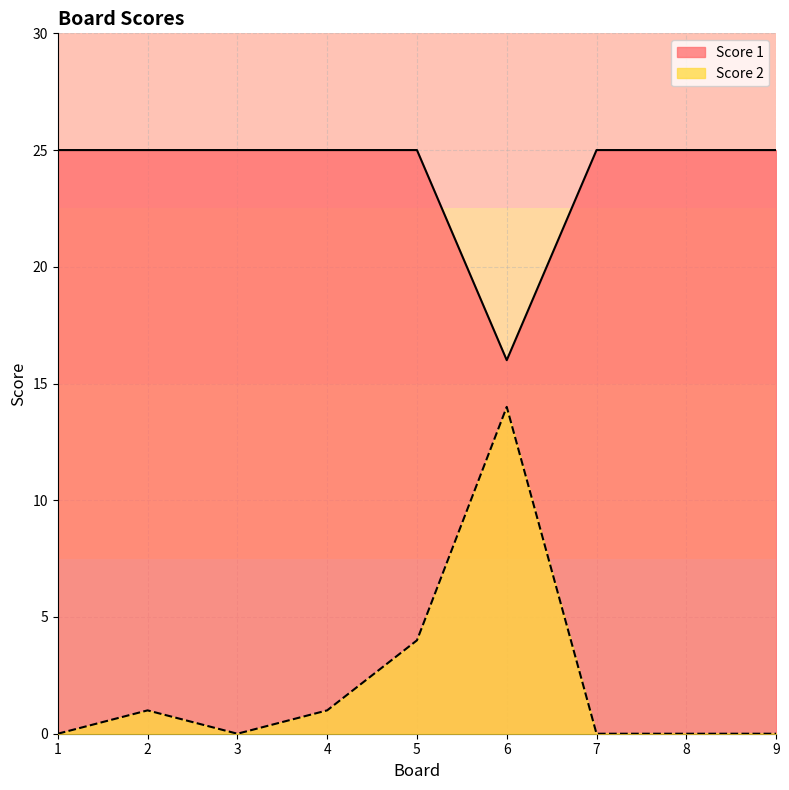

In Score 1, how many points are lower than both neighbors (excluding endpoints)?

1